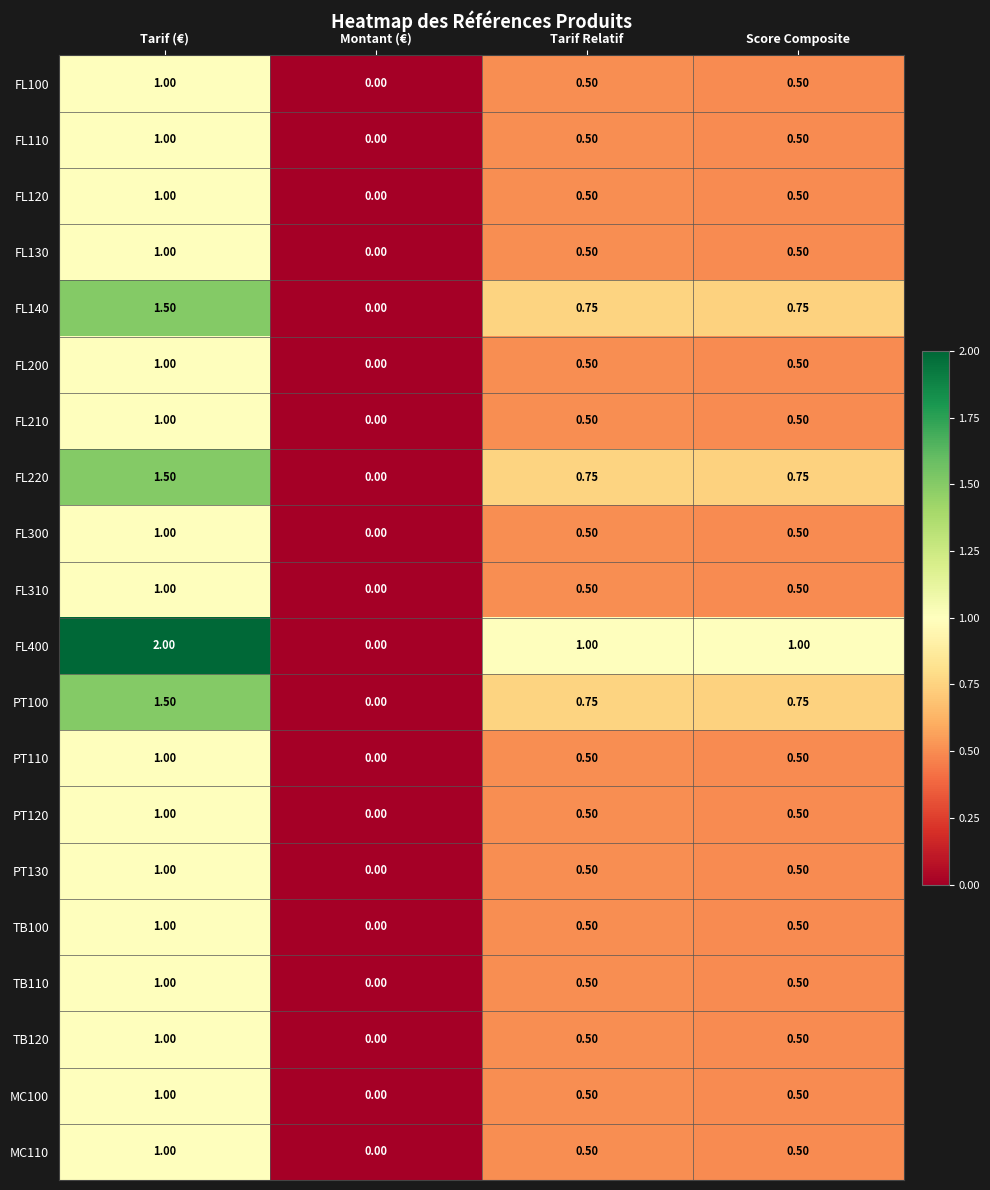

Is the value of PT110 at Score Composite greater than the value of FL400 at Tarif (€)?

No